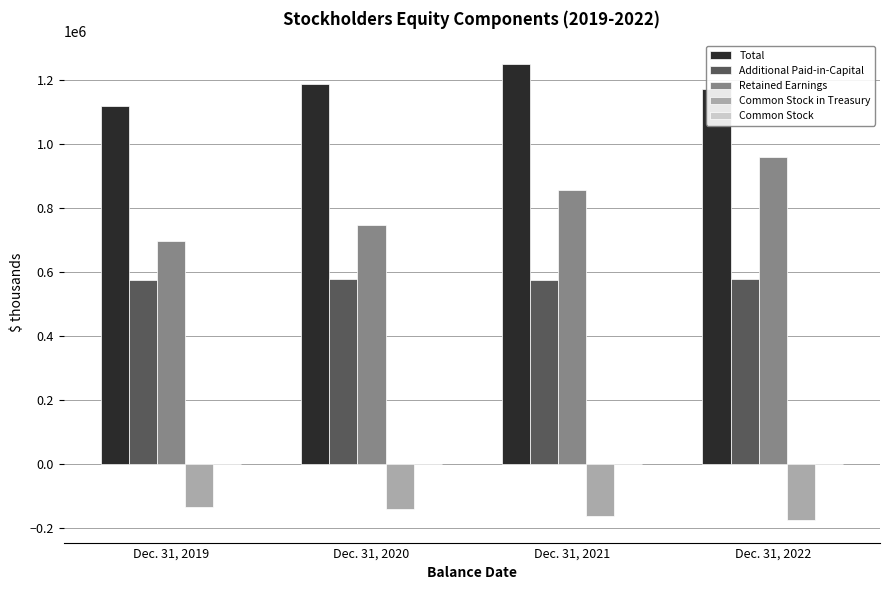

Which series has the largest total across all categories?

Total